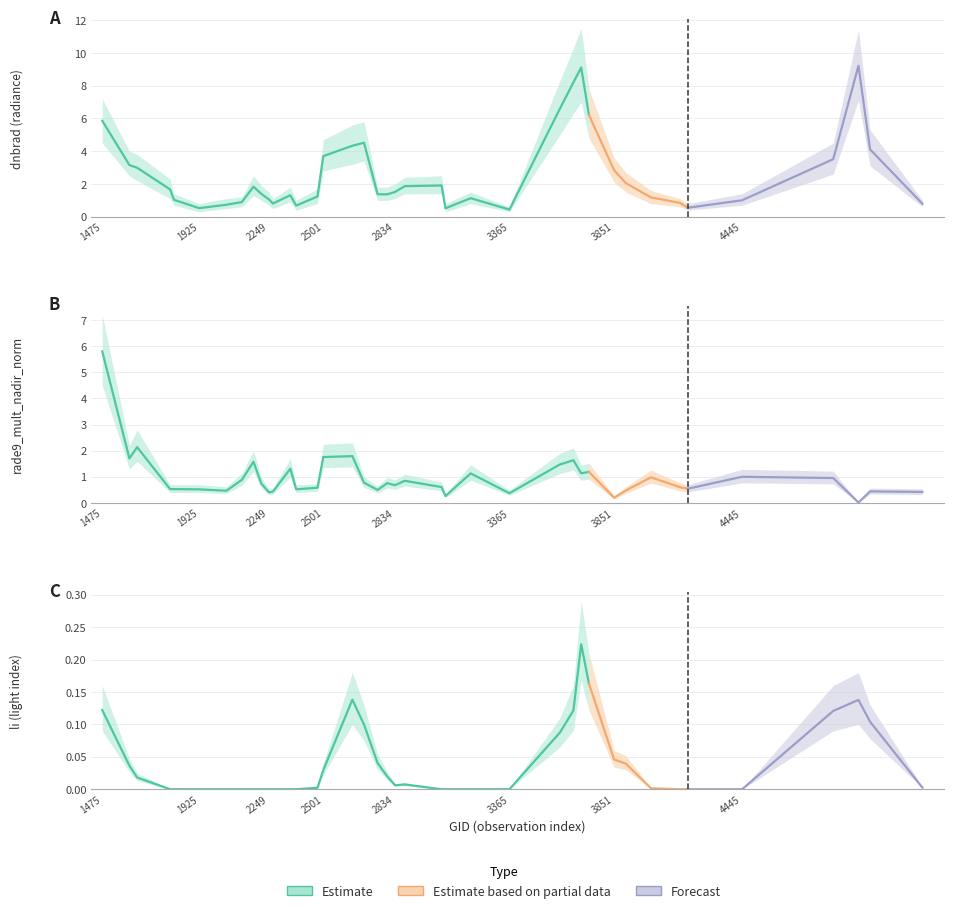

What is the spread (max minus min) of values at 2267?

0.8